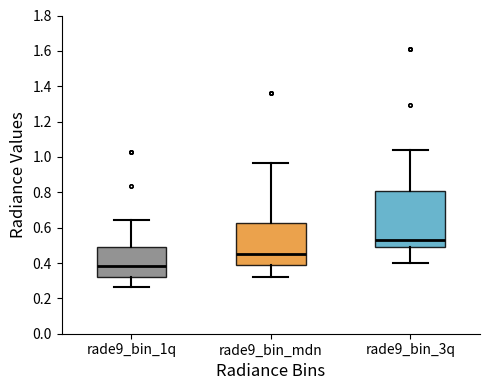

Which box is the tallest, from its lower edge to its upper edge?

rade9_bin_3q